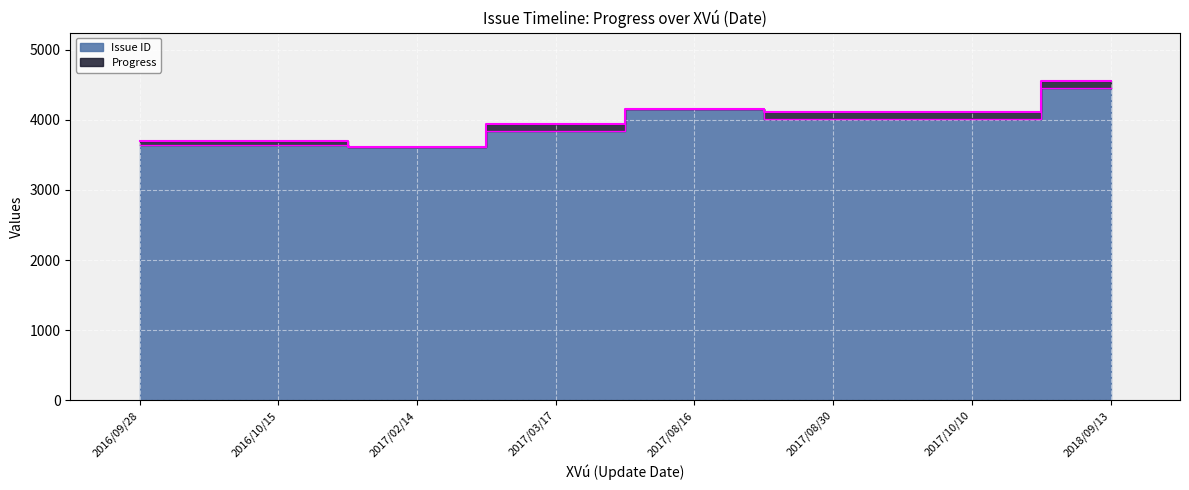

What is the label of the 8th point from the left?

2018/09/13